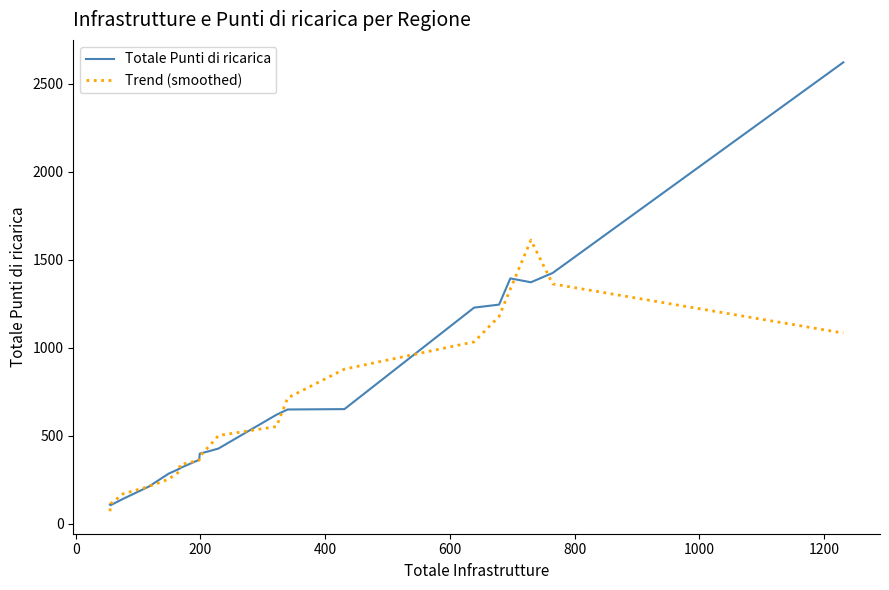

List the series in order of their peak value, highest first.

Totale Punti di ricarica, Trend (smoothed)